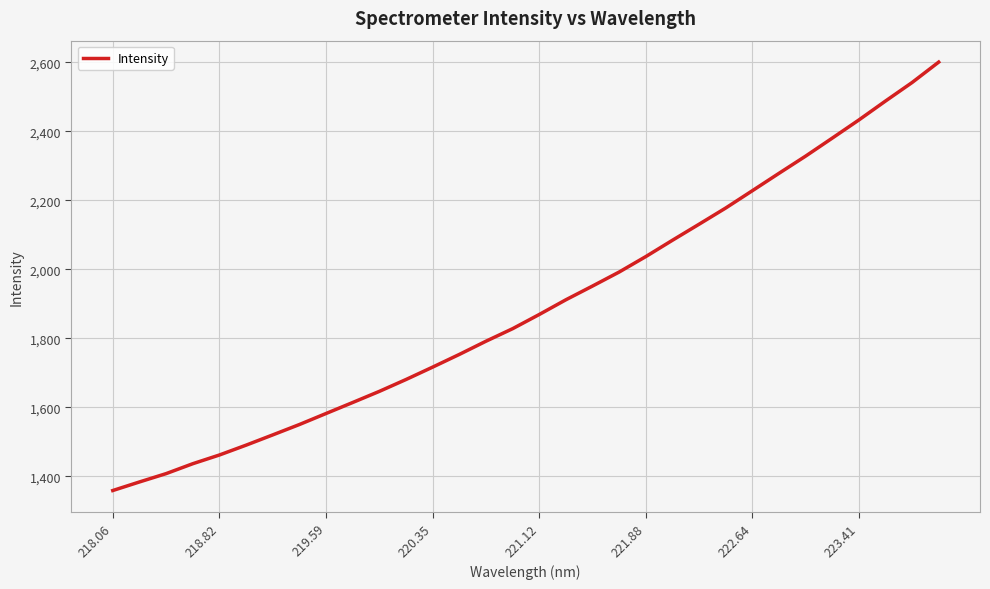

What is the difference between the maximum and minimum values?

1241.7